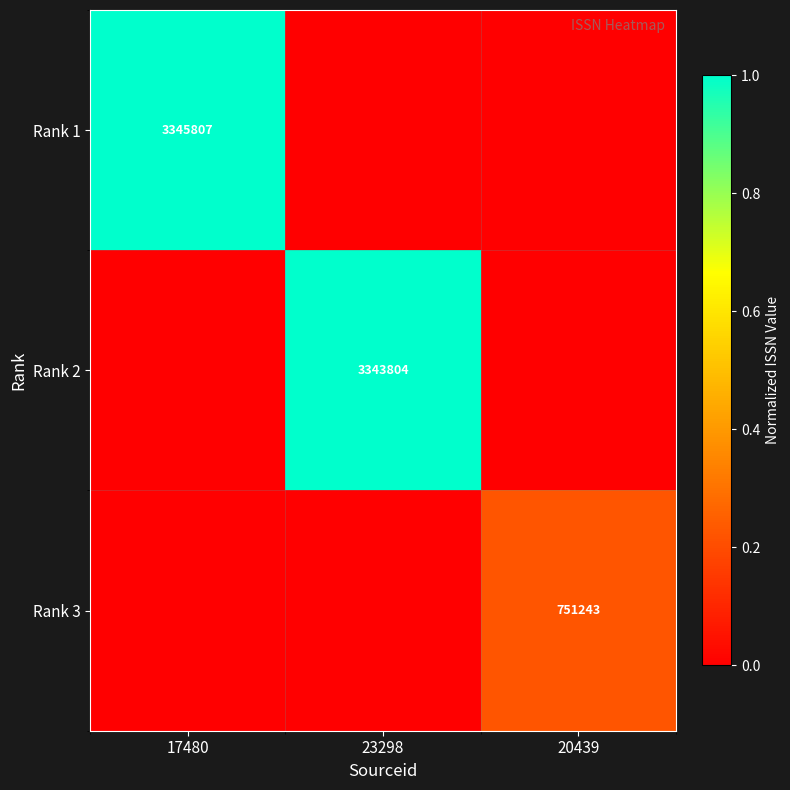

Is it true that Rank 1 equals 5180472 at 17480?

False